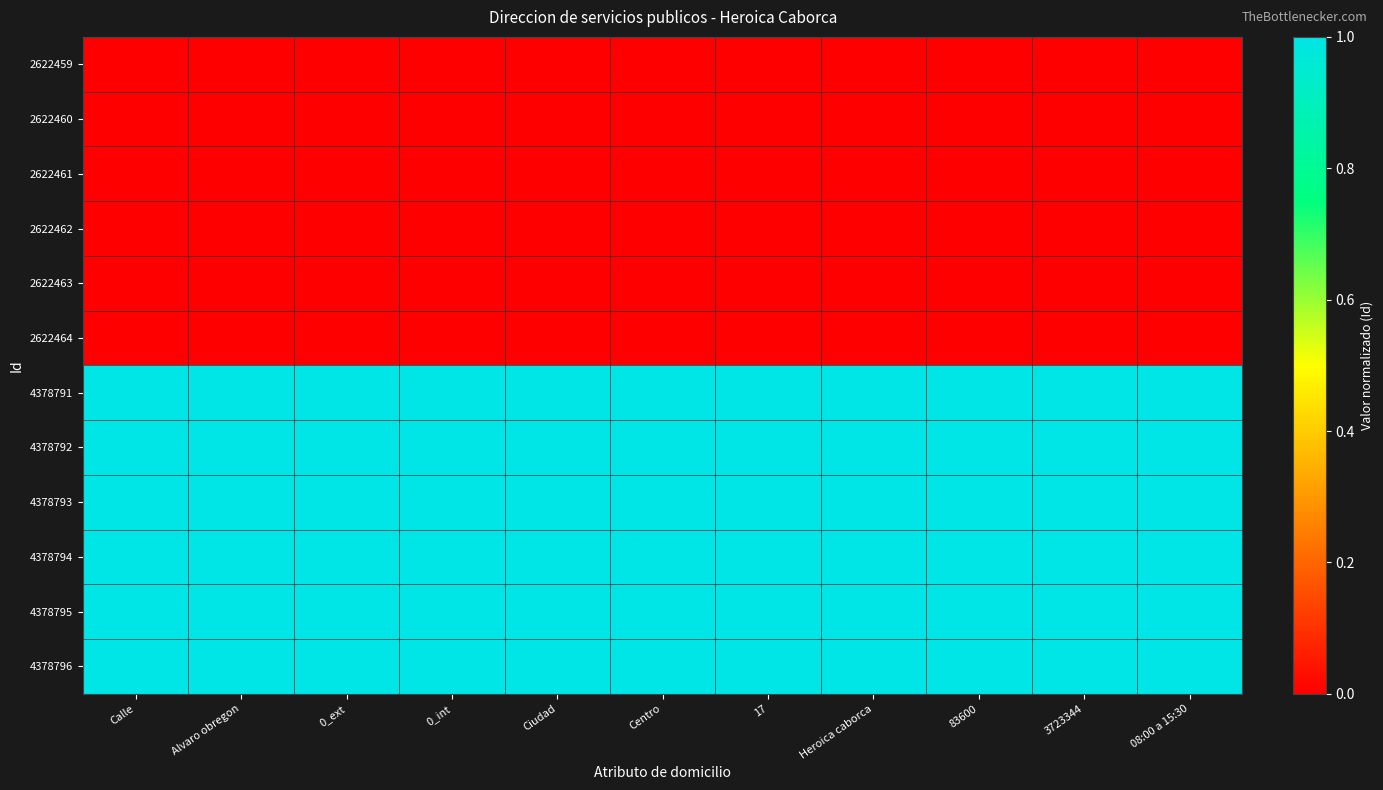

At how many categories does at least one series exceed 0?

11